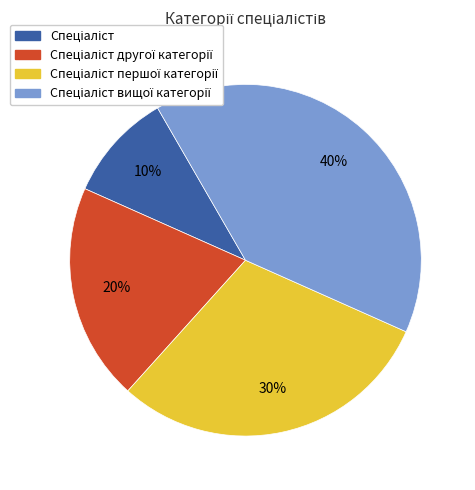

Does any single category account for the majority?

No